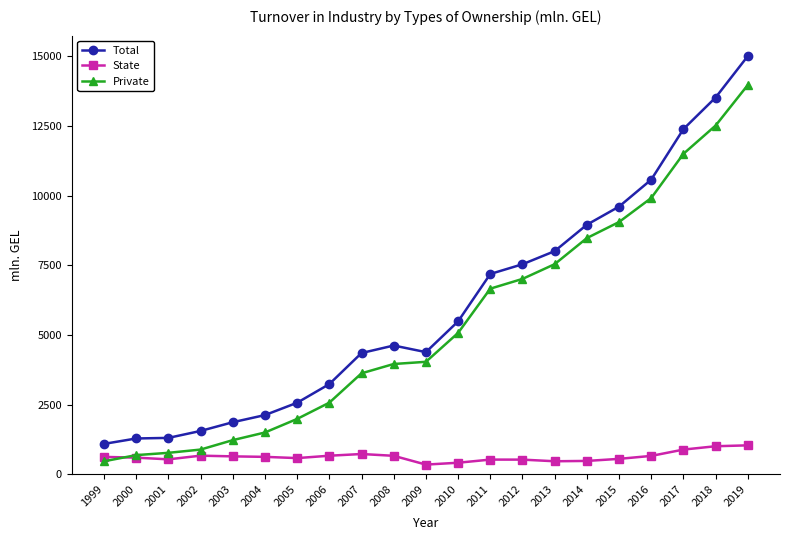

True or false: Total and State cross at least once.

False